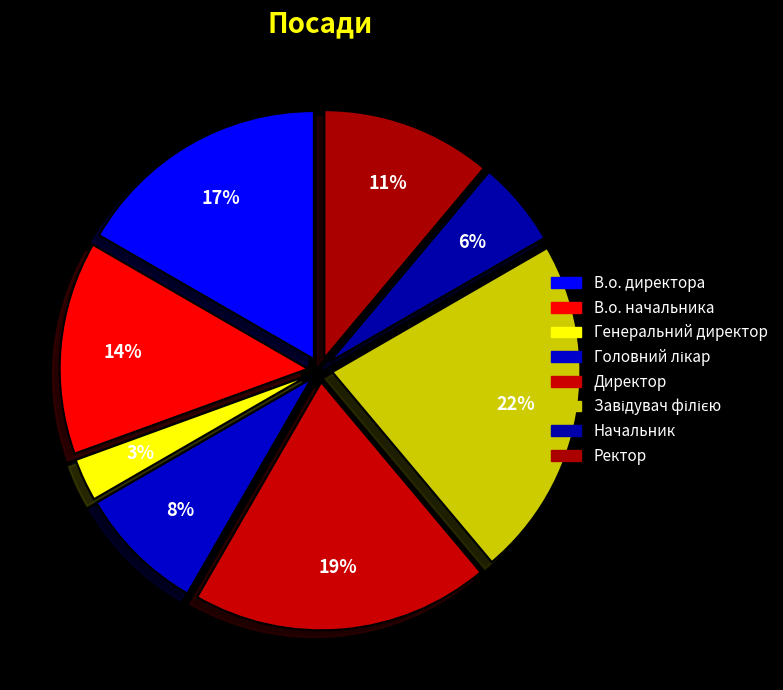

To the nearest percent, what percentage of the pie is В.о. директора?

17%